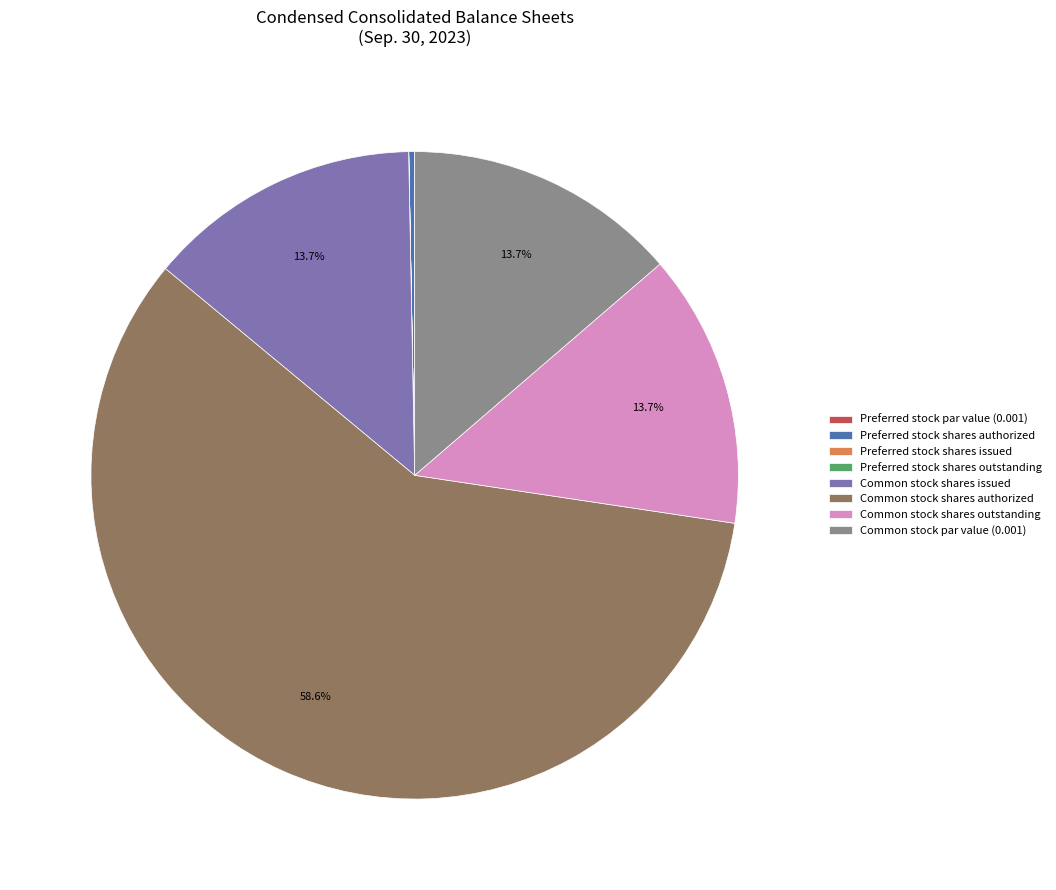

What portion of the pie excludes Common stock par value (0.001)?

86.3%